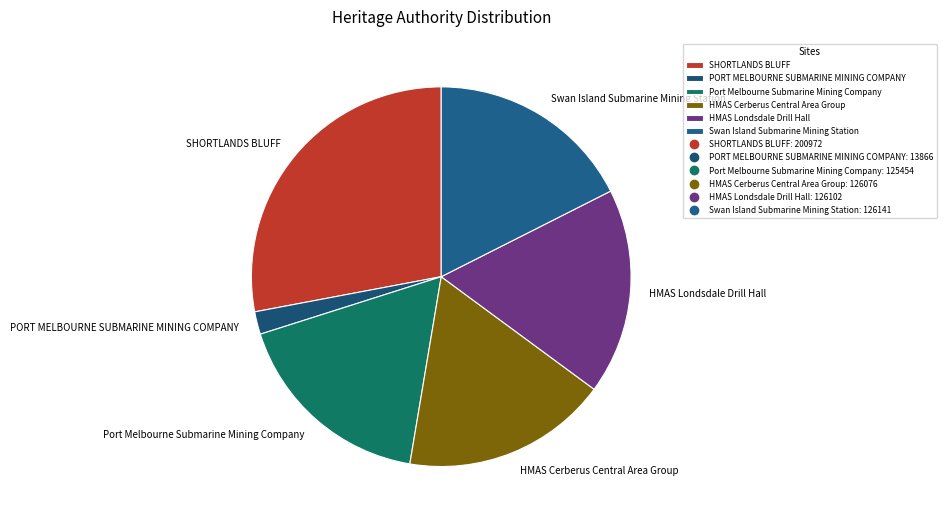

Count the number of slices in the pie.

6